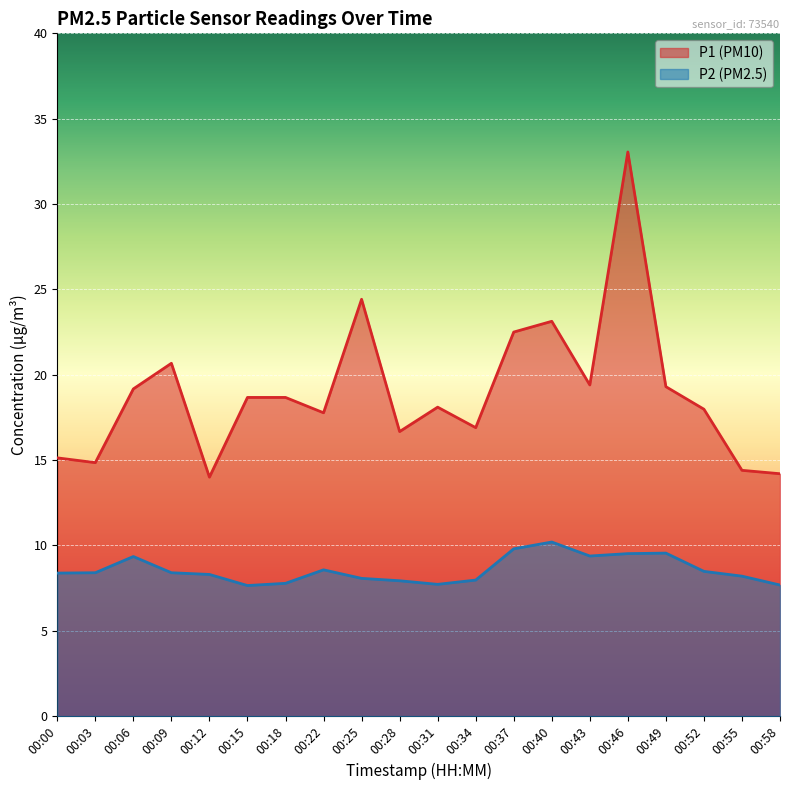

What value does the P2 series have at 00:43?

9.4